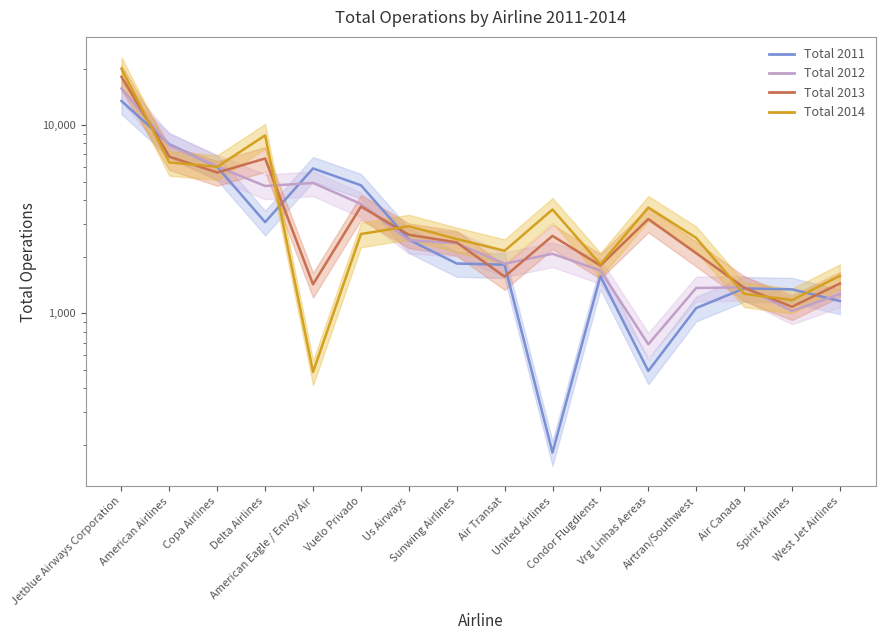

What value does the Total 2014 series have at Spirit Airlines, to the nearest 50?

1200